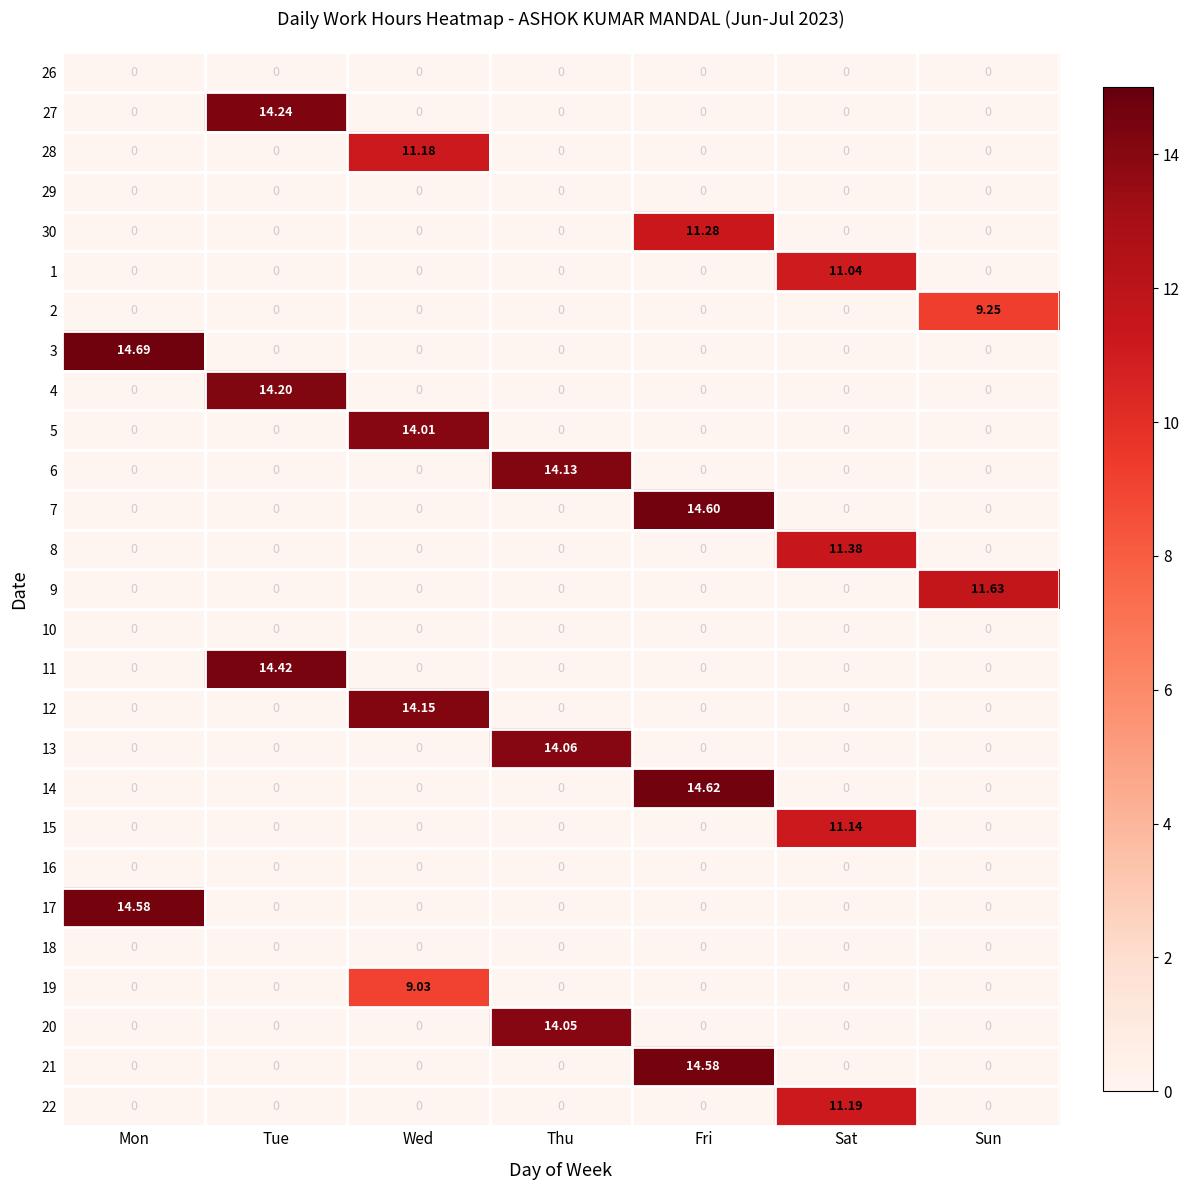

Which category has the highest value in the 8 series?

Sat